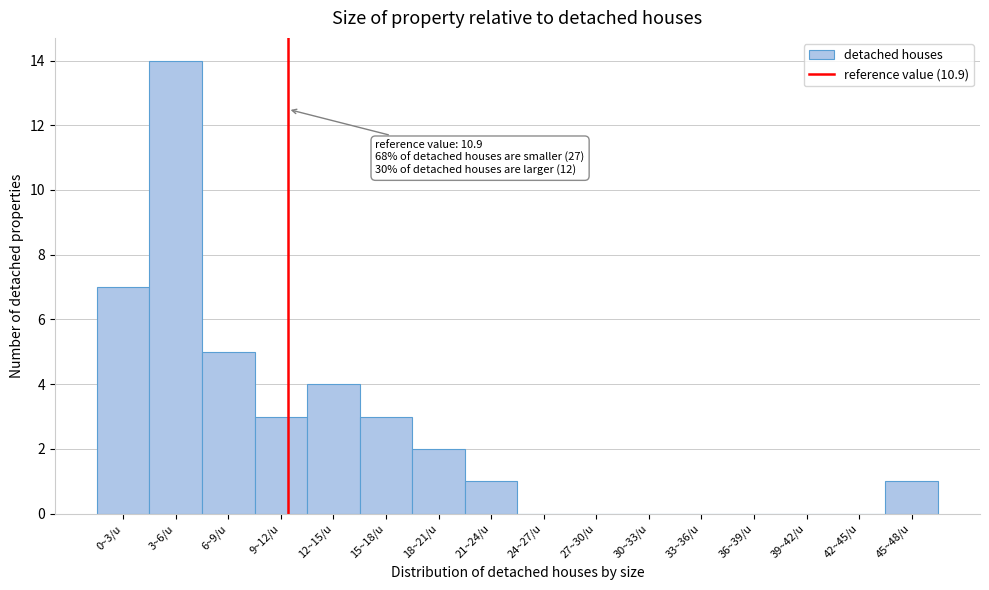

Reading left to right, list all the values displayed in this chart.

0~3/u=7	3~6/u=14	6~9/u=5	9~12/u=3	12~15/u=4	15~18/u=3	18~21/u=2	21~24/u=1	24~27/u=0	27~30/u=0	30~33/u=0	33~36/u=0	36~39/u=0	39~42/u=0	42~45/u=0	45~48/u=1